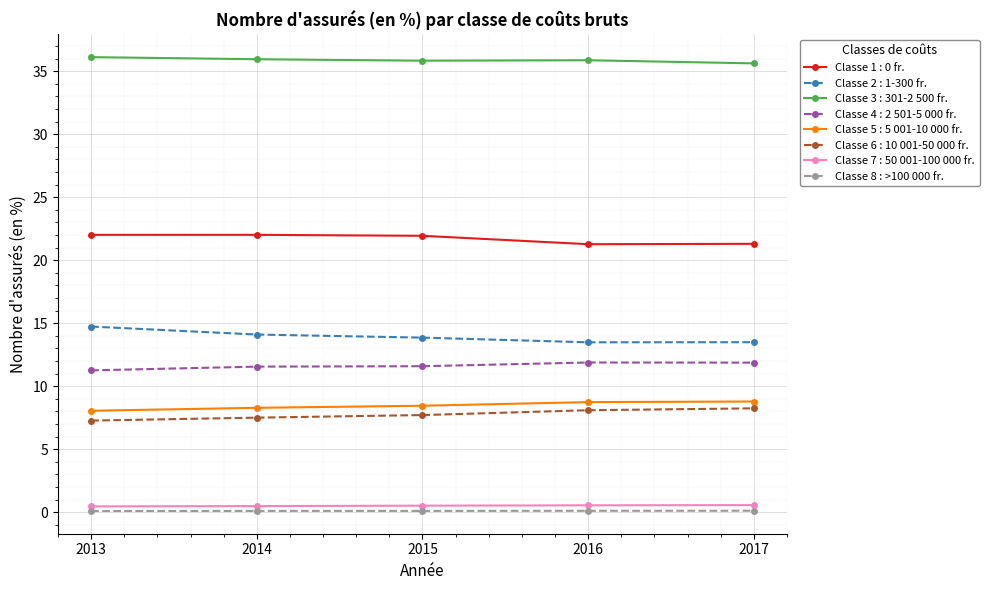

The value of Classe 3 : 301-2 500 fr. at 2015 is 35.8. True or false?

True